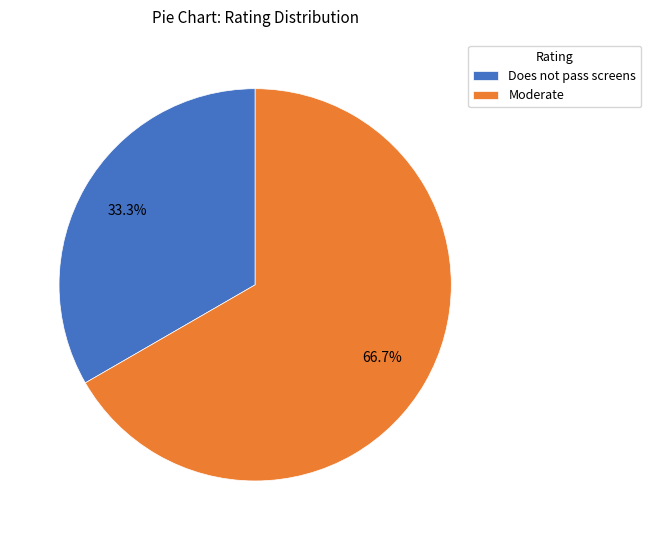

To the nearest percent, what is the difference between the largest and smallest slice percentages?

33%